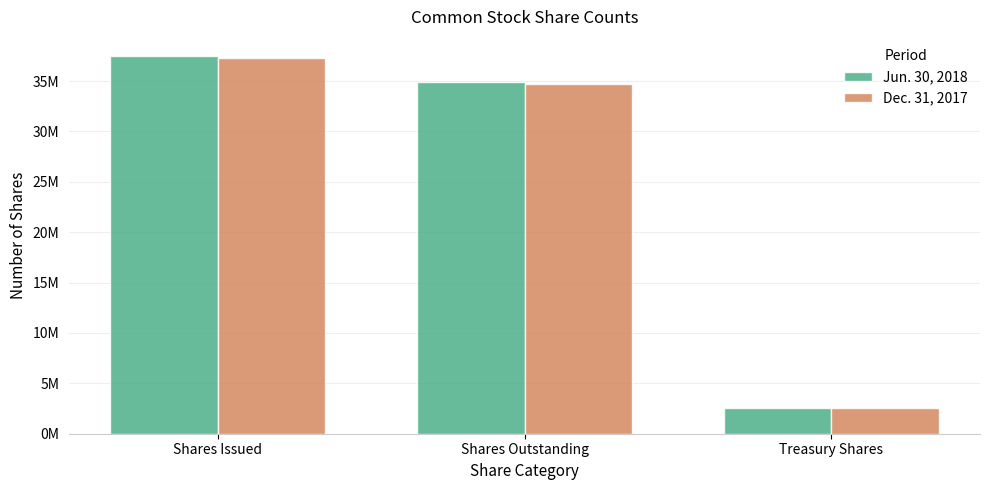

Reading left to right, transcribe all the data shown in this chart.

Jun. 30, 2018: 37510000	34952000	2558000
Dec. 31, 2017: 37270000	34712000	2558000